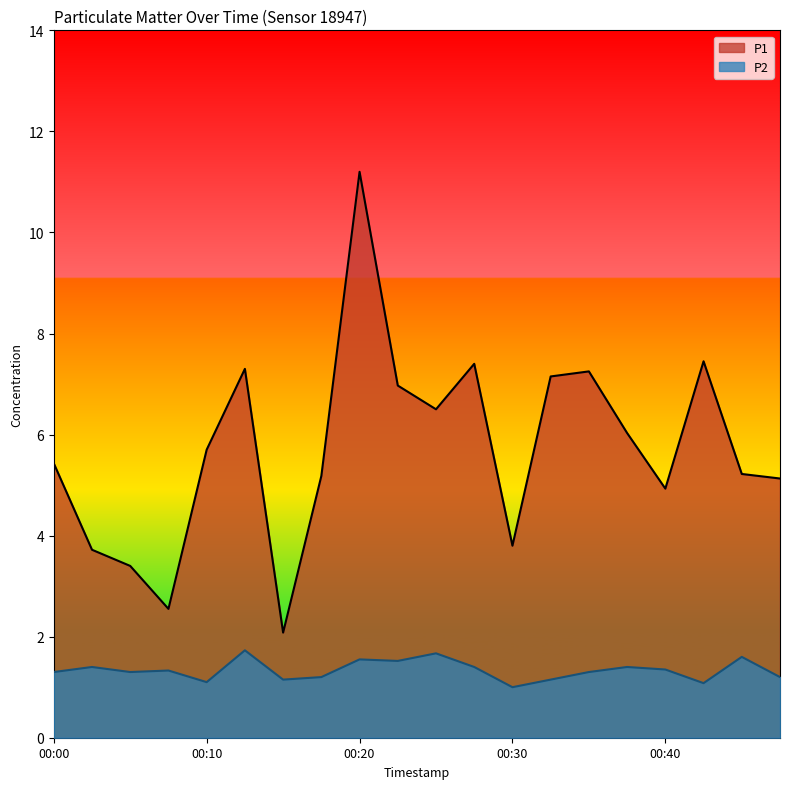

True or false: P1 and P2 cross at least once.

False